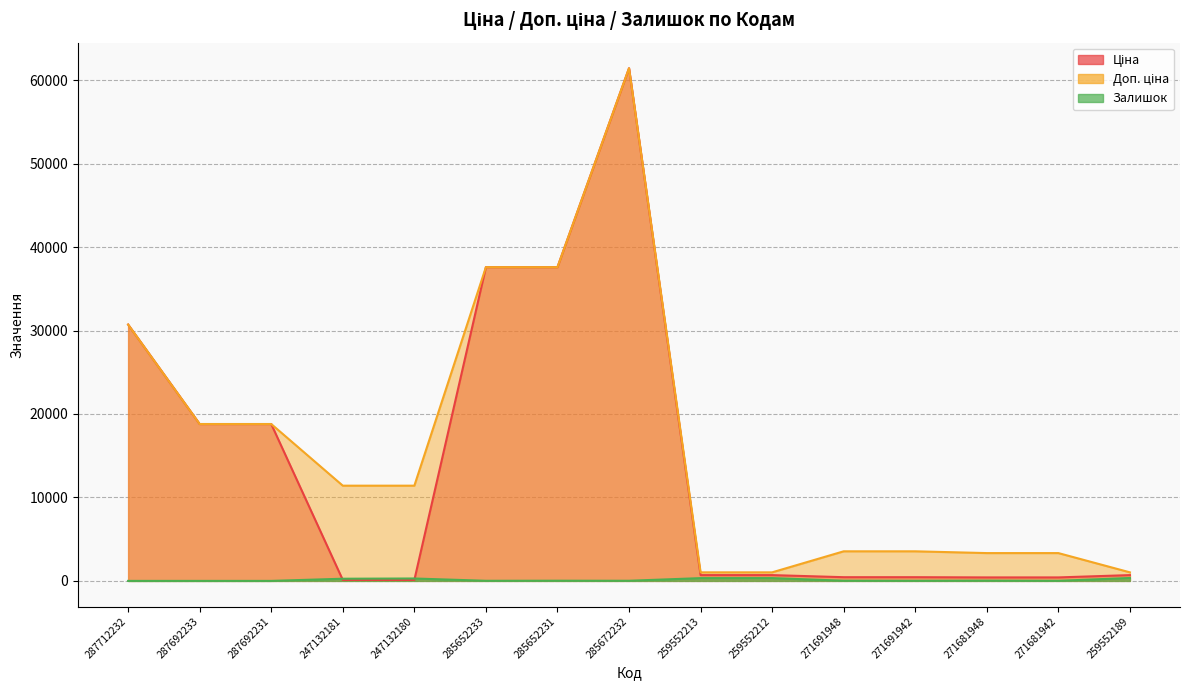

Count the number of categories in the chart.

15